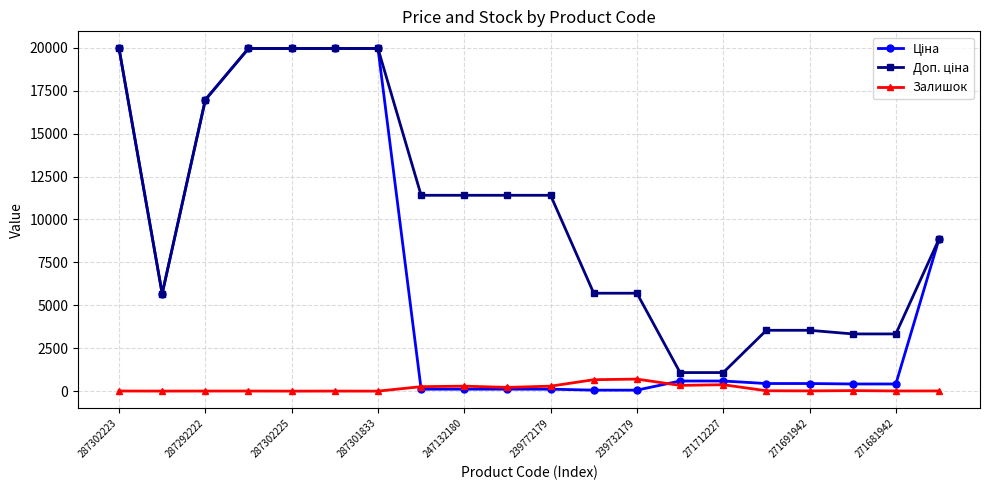

At how many categories does at least one series exceed 1996?

18